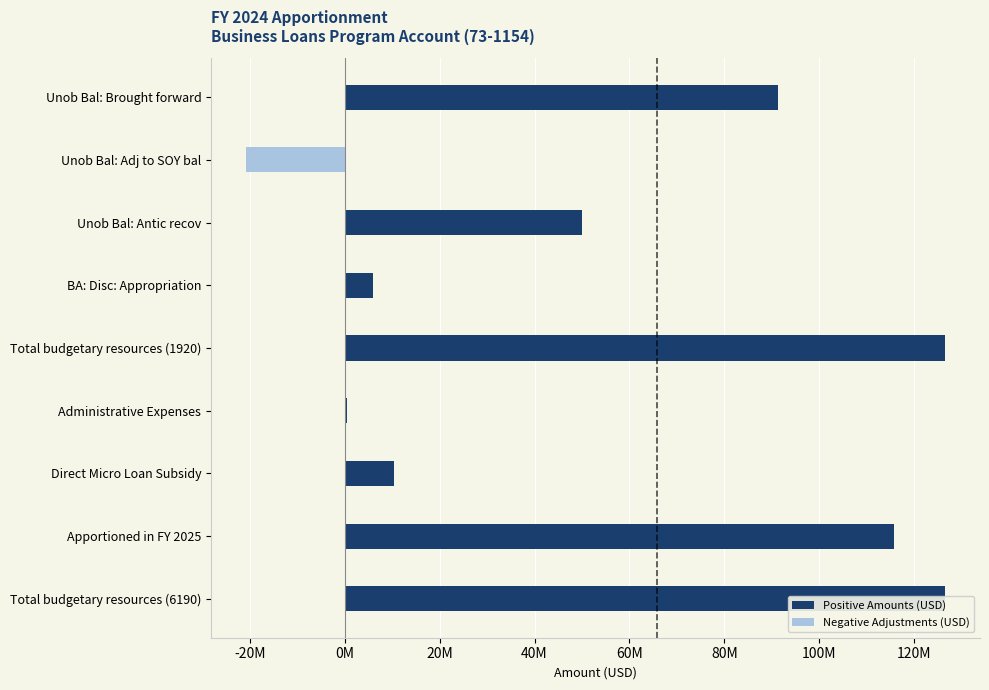

List the series in order of their overall mean, lowest first.

Negative Adjustments (USD), Positive Amounts (USD)